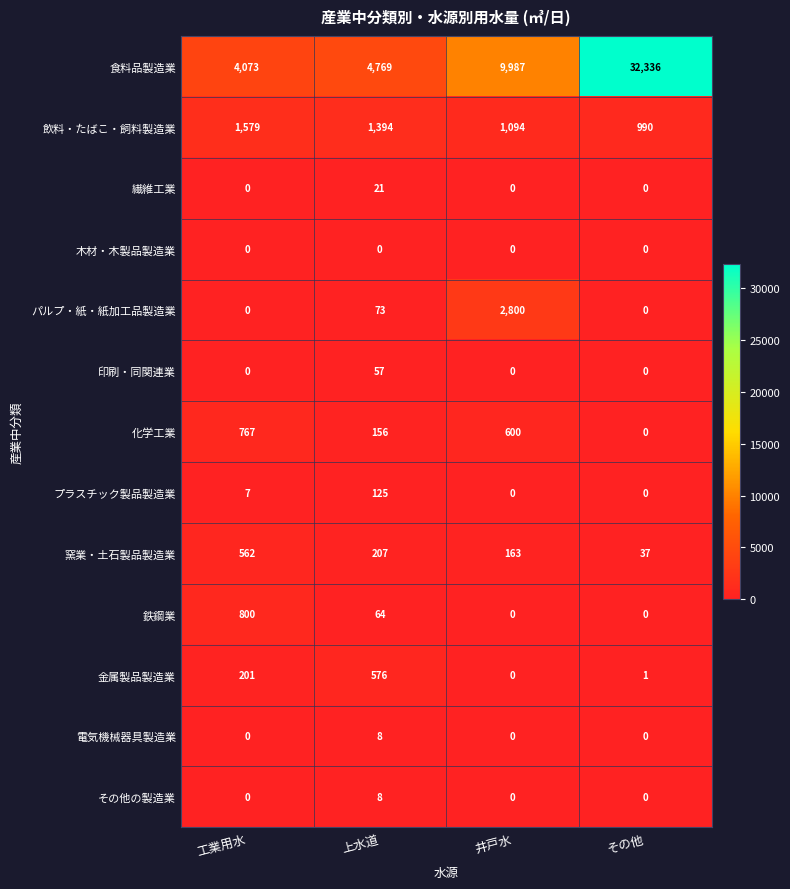

Which series has the widest spread of values?

食料品製造業